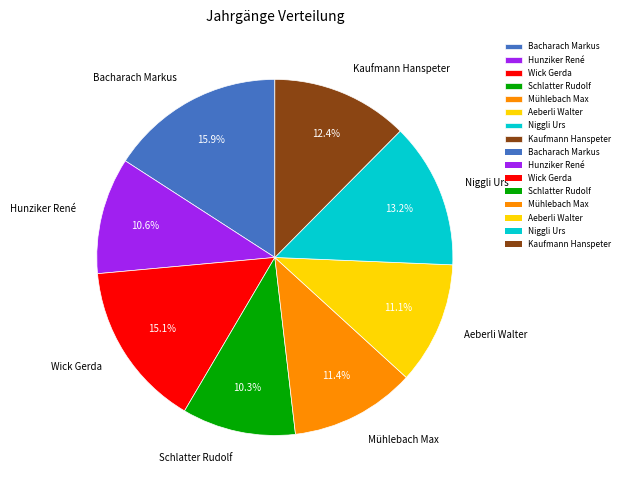

Is the sum of Hunziker René and Mühlebach Max greater than half?

No